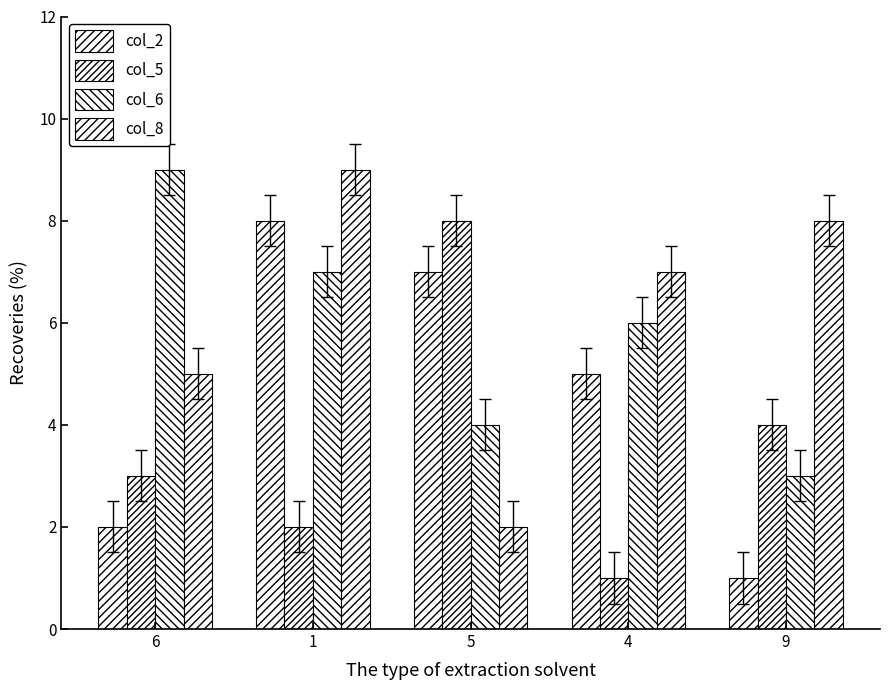

Is the value of col_6 at 6 greater than the value of col_2 at 1?

Yes